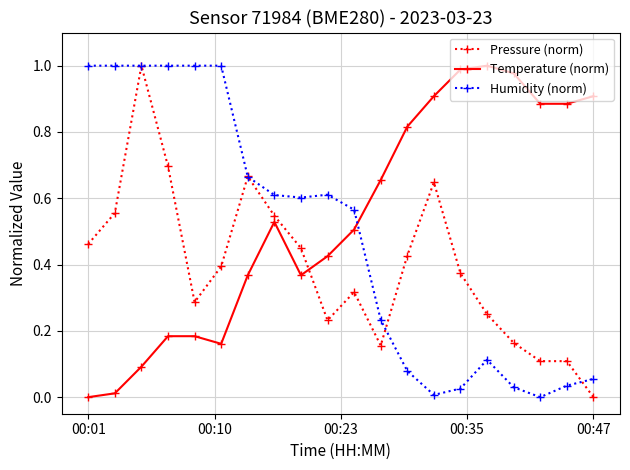

True or false: Humidity (norm) has more than 1 points higher than both neighbors.

True